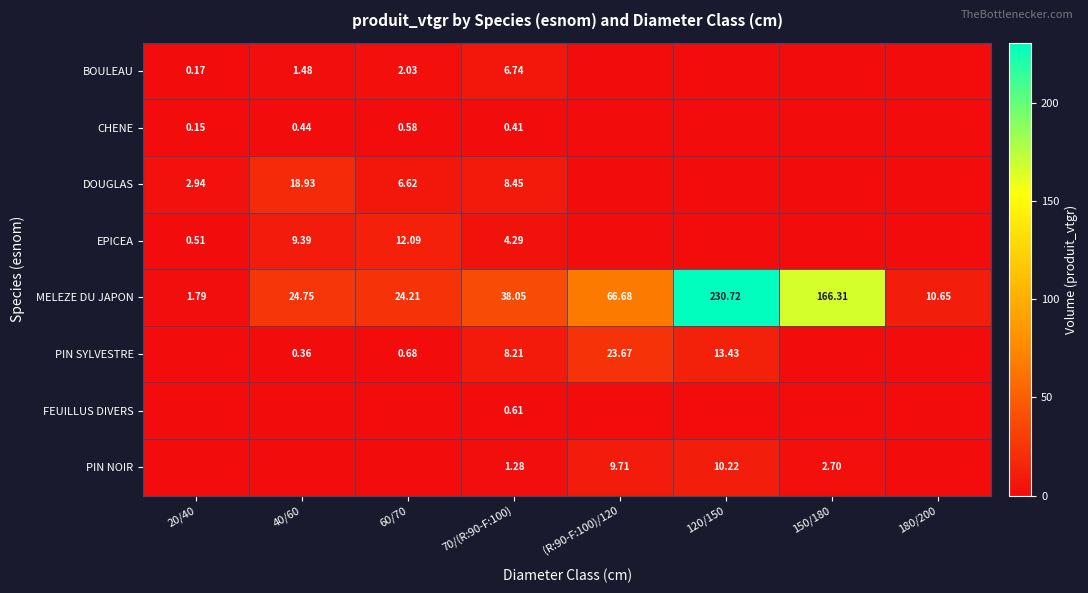

What is the difference between the maximum and minimum values in the BOULEAU series?

6.7